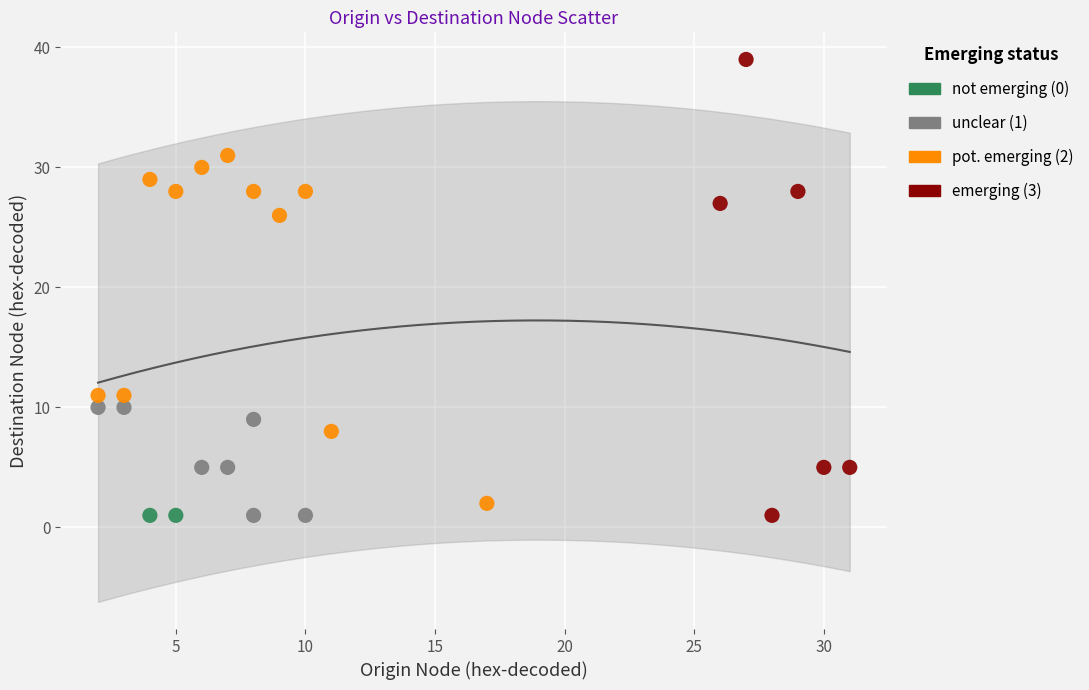

What are all the series names shown in the legend?

not emerging (0), unclear (1), pot. emerging (2), emerging (3)